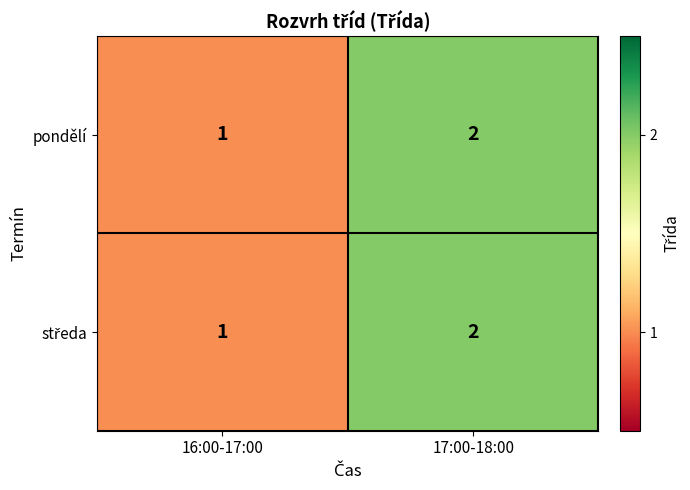

Where is pondělí nearest to the value 1?

16:00-17:00